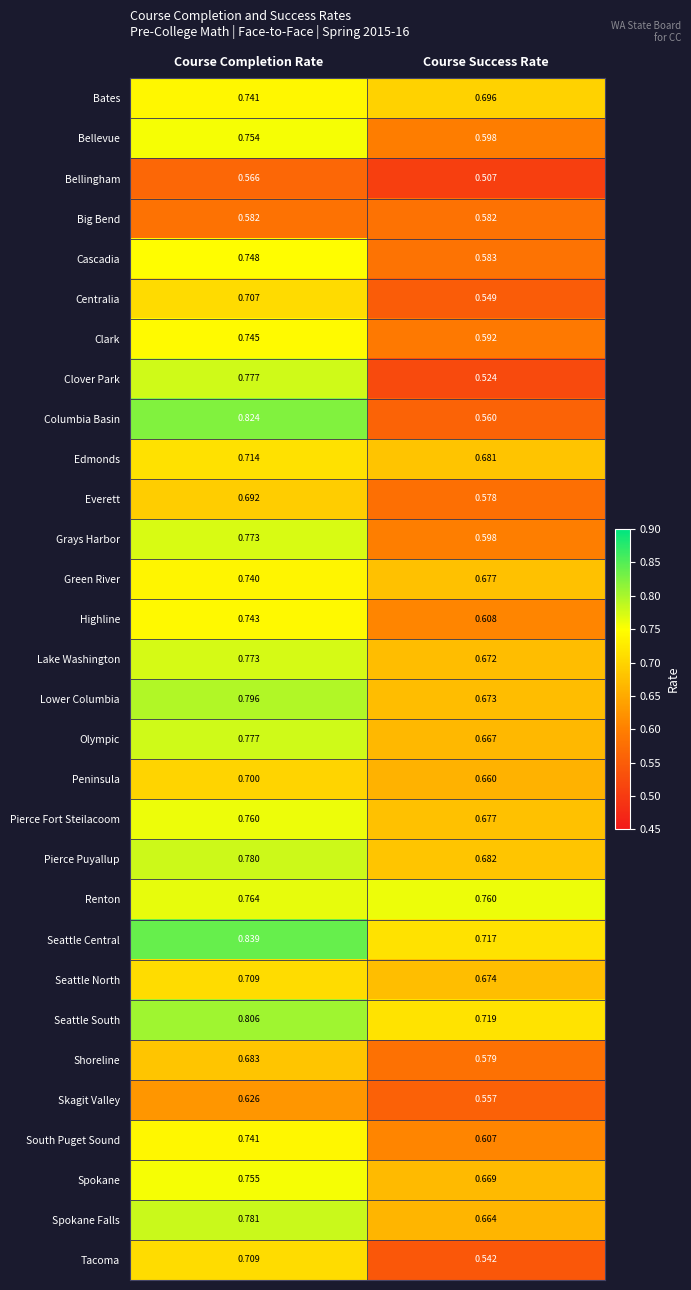

Where is Green River nearest to the value 0?

Course Success Rate